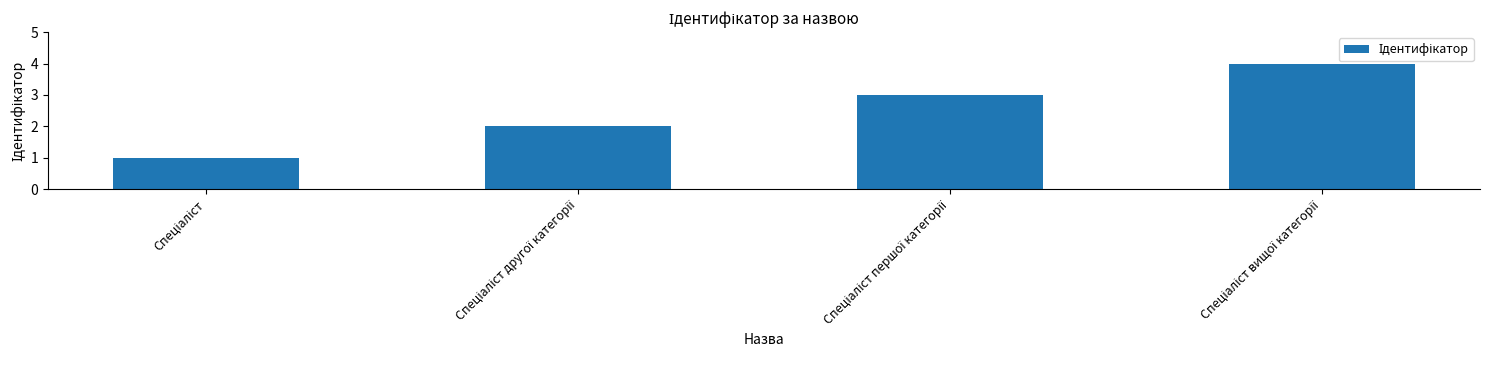

How many series are shown in this chart?

1